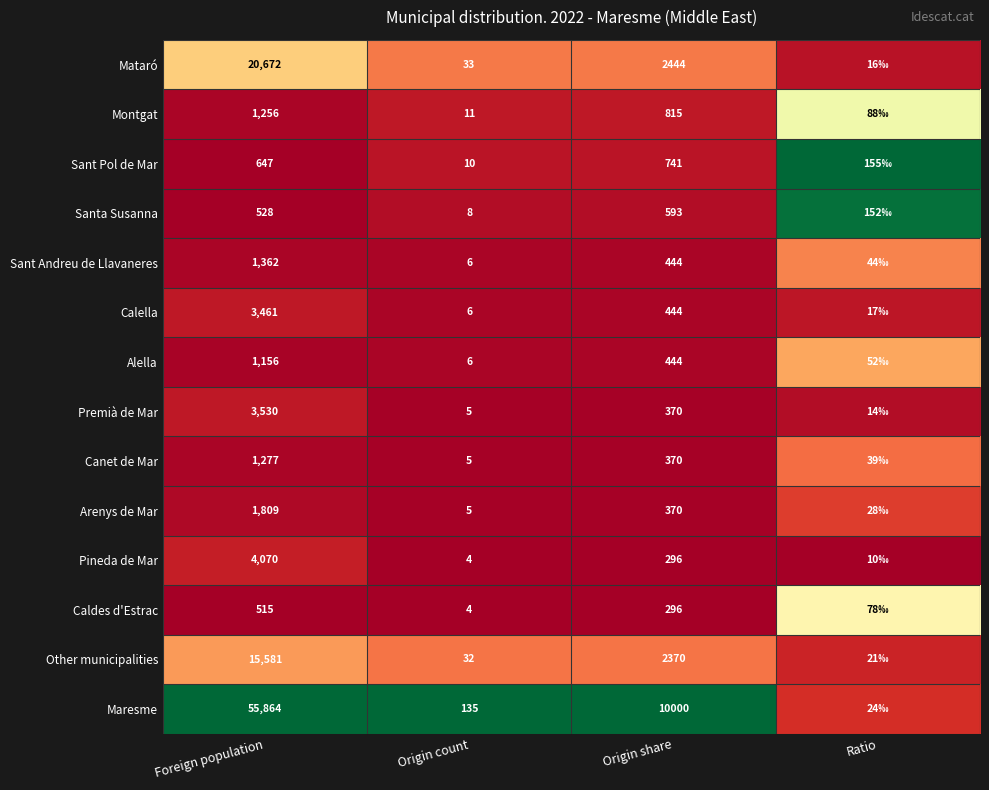

At which category does the chart reach its minimum across all series?

Origin count